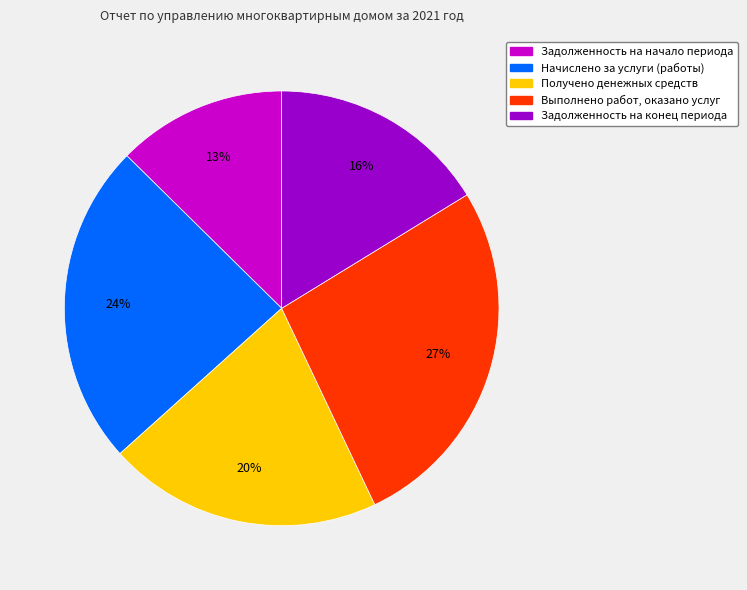

Between Начислено за услуги (работы) and Задолженность на конец периода, which is larger?

Начислено за услуги (работы)